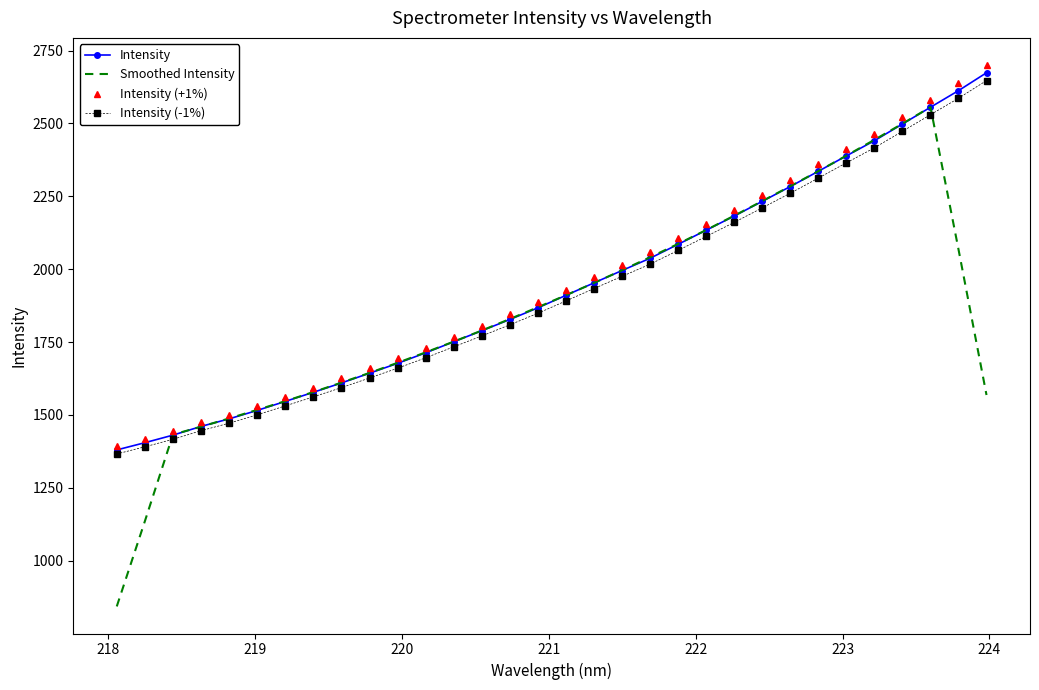

What is the smallest value displayed?

843.1